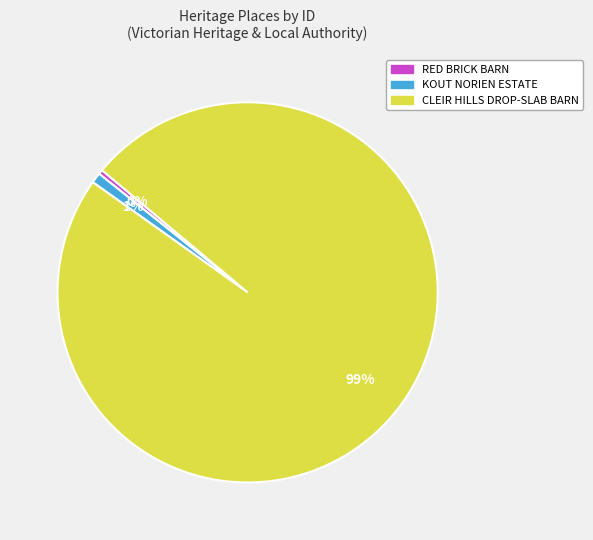

Between KOUT NORIEN ESTATE and RED BRICK BARN, which is larger?

KOUT NORIEN ESTATE